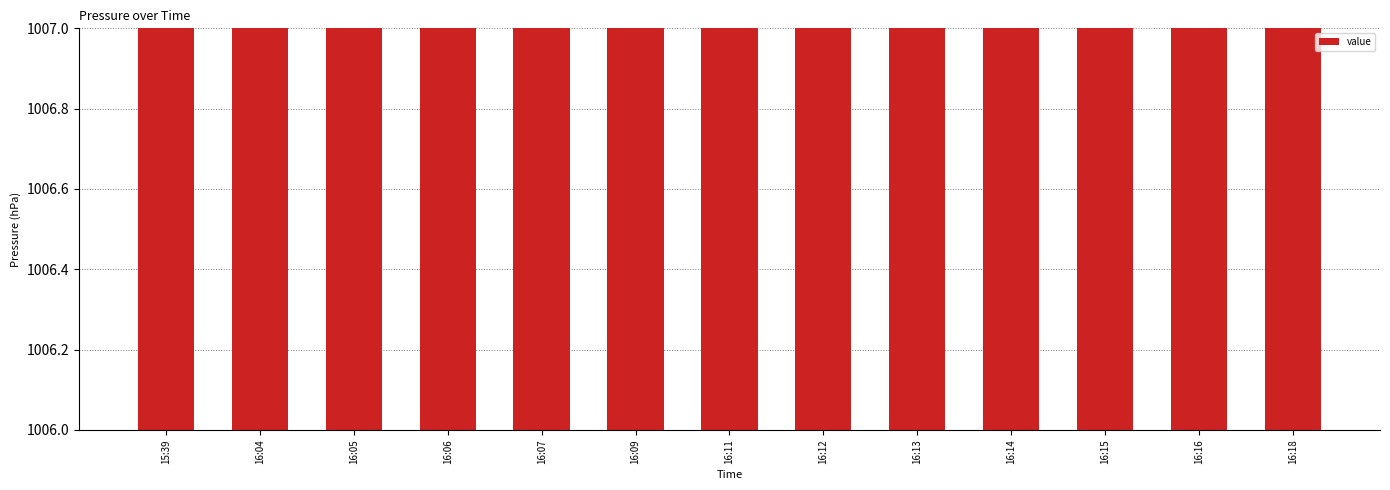

Which label corresponds to the smallest value in the chart?

16:12